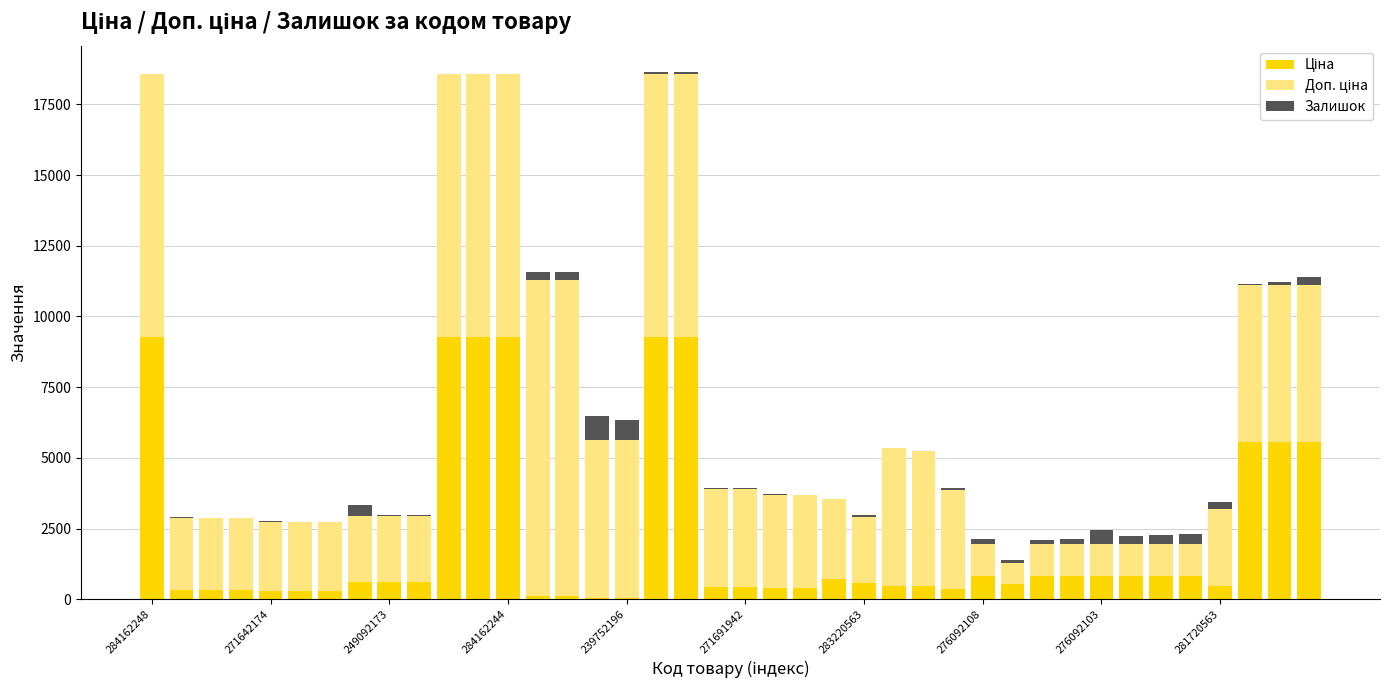

What is the average value of the Ціна series?

2187.6